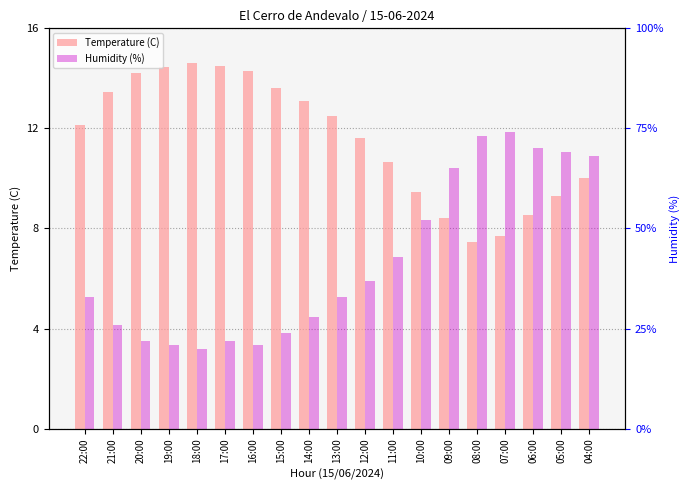

At which category is the sum across all series the highest?

04:00